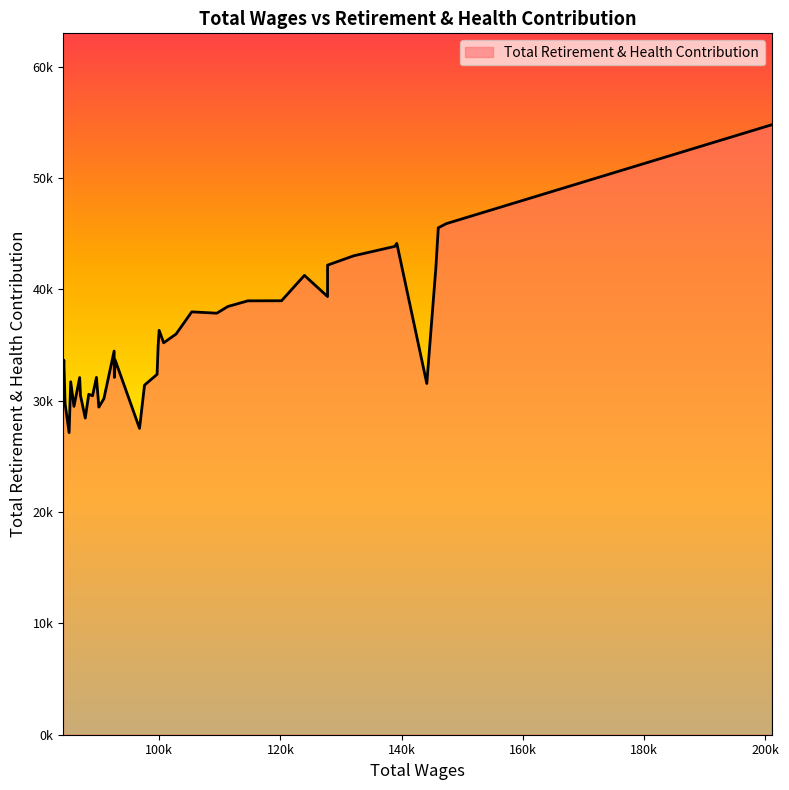

List the labels in order of value, largest first.

0, 1, 2, 5, 6, 7, 8, 3, 10, 9, 11, 12, 13, 15, 14, 18, 16, 17, 19, 25, 38, 23, 20, 28, 24, 33, 39, 35, 4, 21, 30, 32, 29, 26, 37, 34, 27, 31, 22, 36